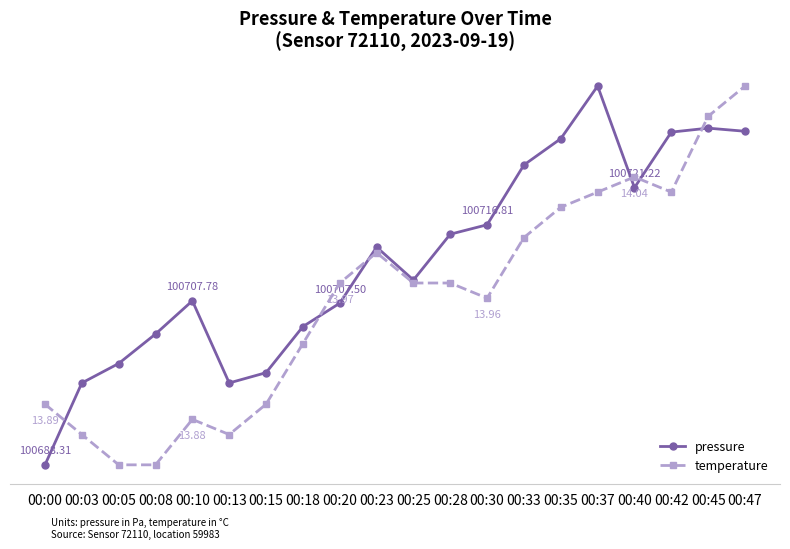

Is it true that pressure equals 100733.3 at 00:37?

True